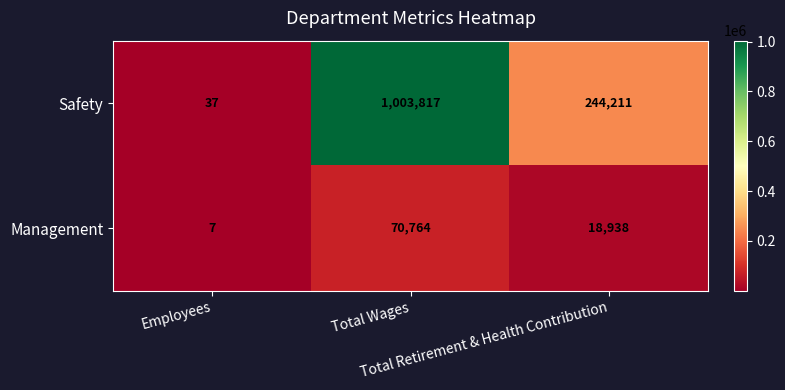

How many categories are shown in the chart?

3